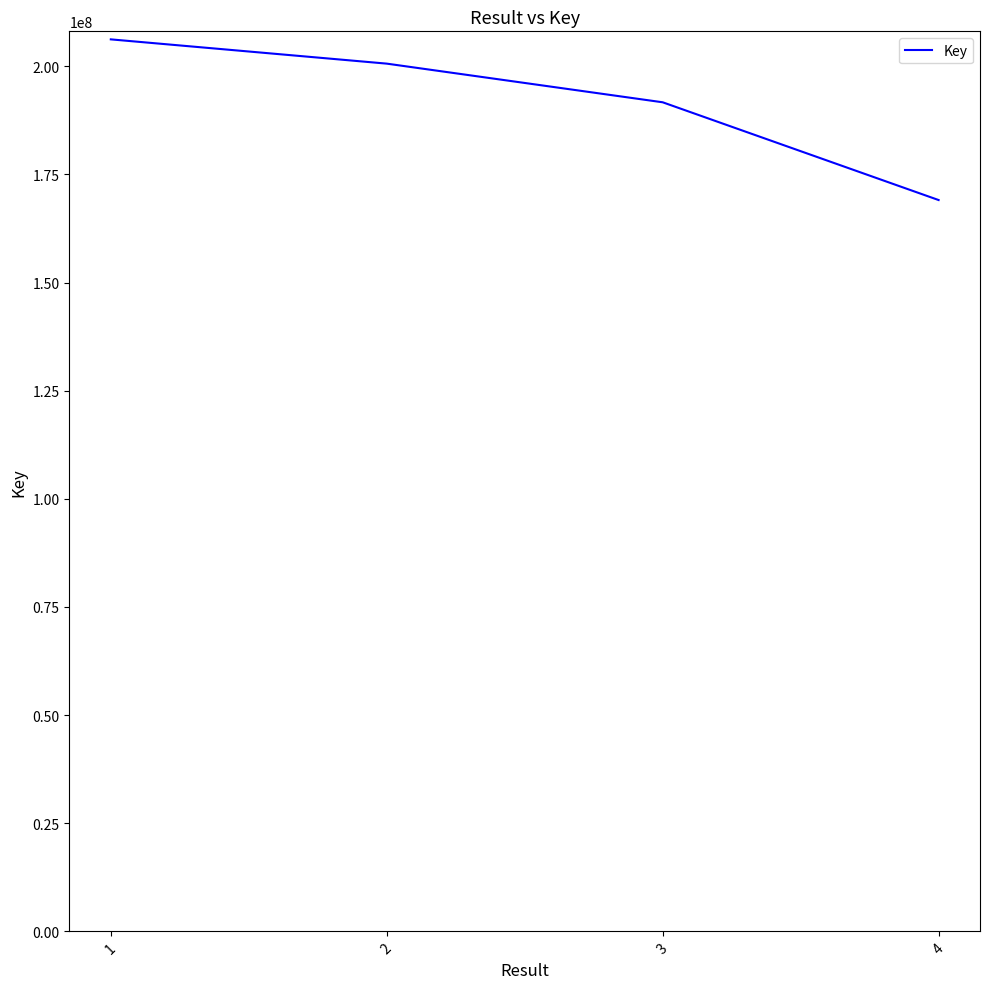

Reading right to left, transcribe all the data shown in this chart.

4=169093137	3=191696234	2=200633742	1=206244109